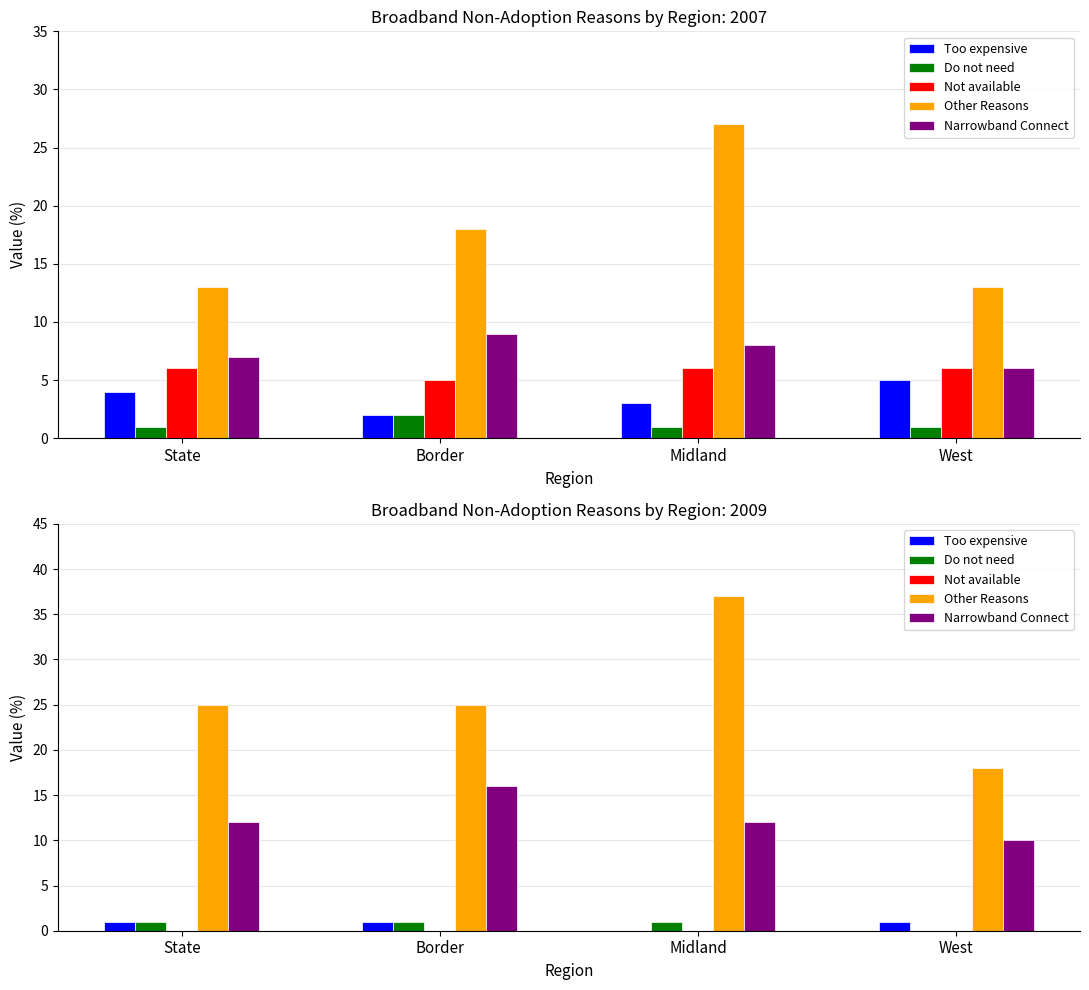

Reading left to right, transcribe all the data shown in this chart.

Too expensive: State=1	Border=1	Midland=0	West=1
Do not need: State=1	Border=1	Midland=1	West=0
Not available: State=0	Border=0	Midland=0	West=0
Other Reasons: State=25	Border=25	Midland=37	West=18
Narrowband Connect: State=12	Border=16	Midland=12	West=10